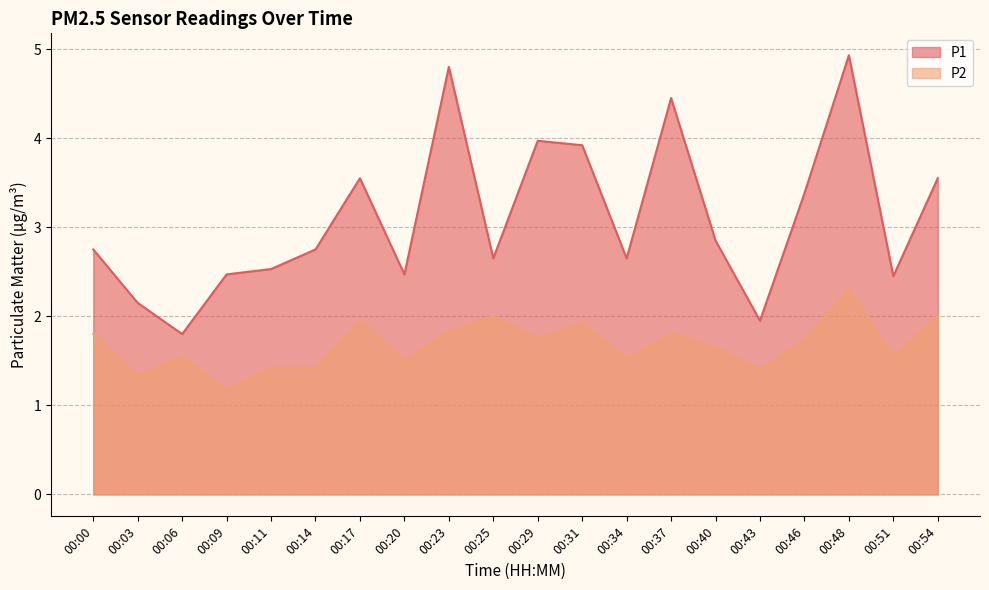

At which category does P2 reach its first local valley?

00:03